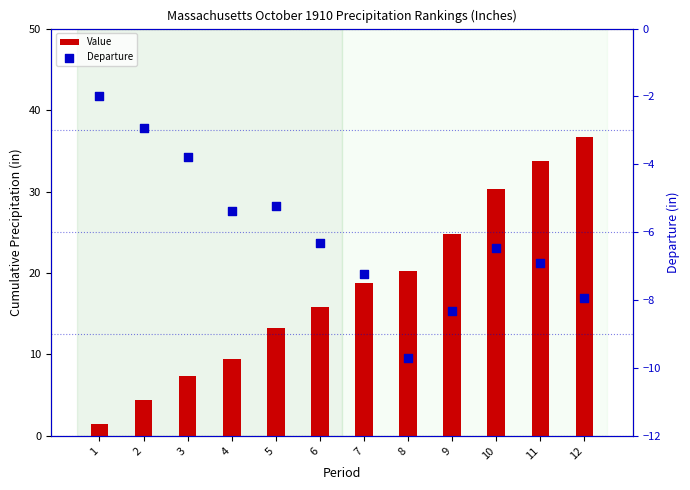

Which series has the widest spread of Y values?

Value